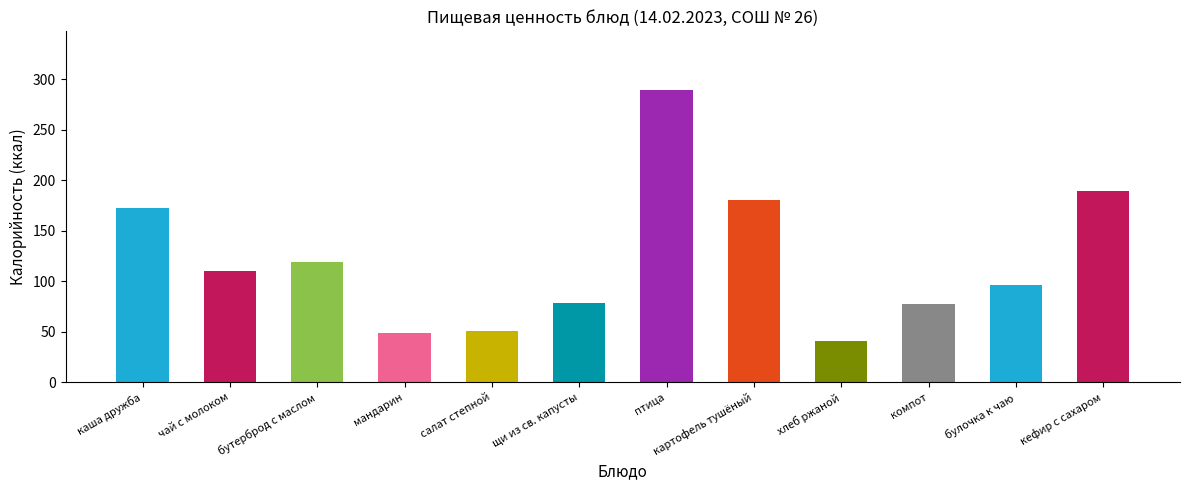

What is the change in value from салат степной to хлеб ржаной?

-10.5